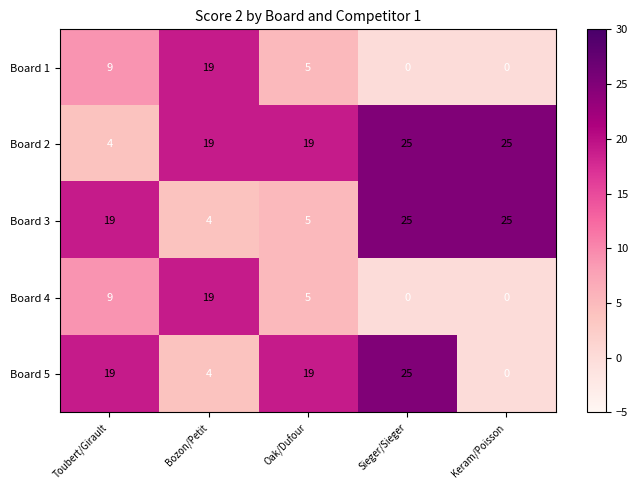

What is the total value across all series at Toubert/Girault?

60